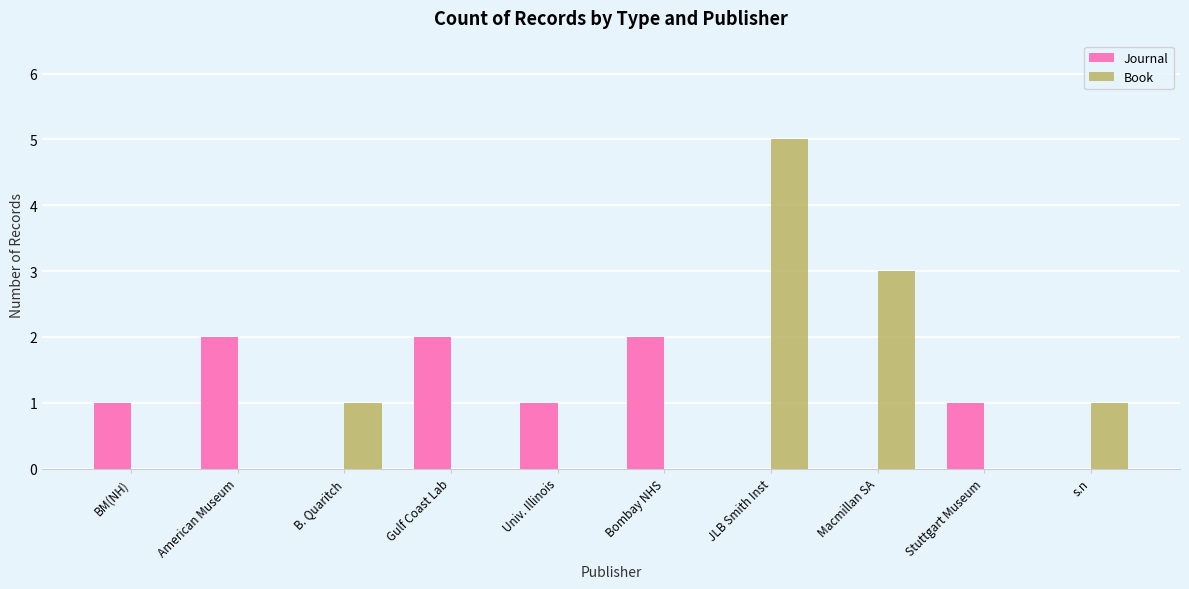

What is the greatest value displayed?

5